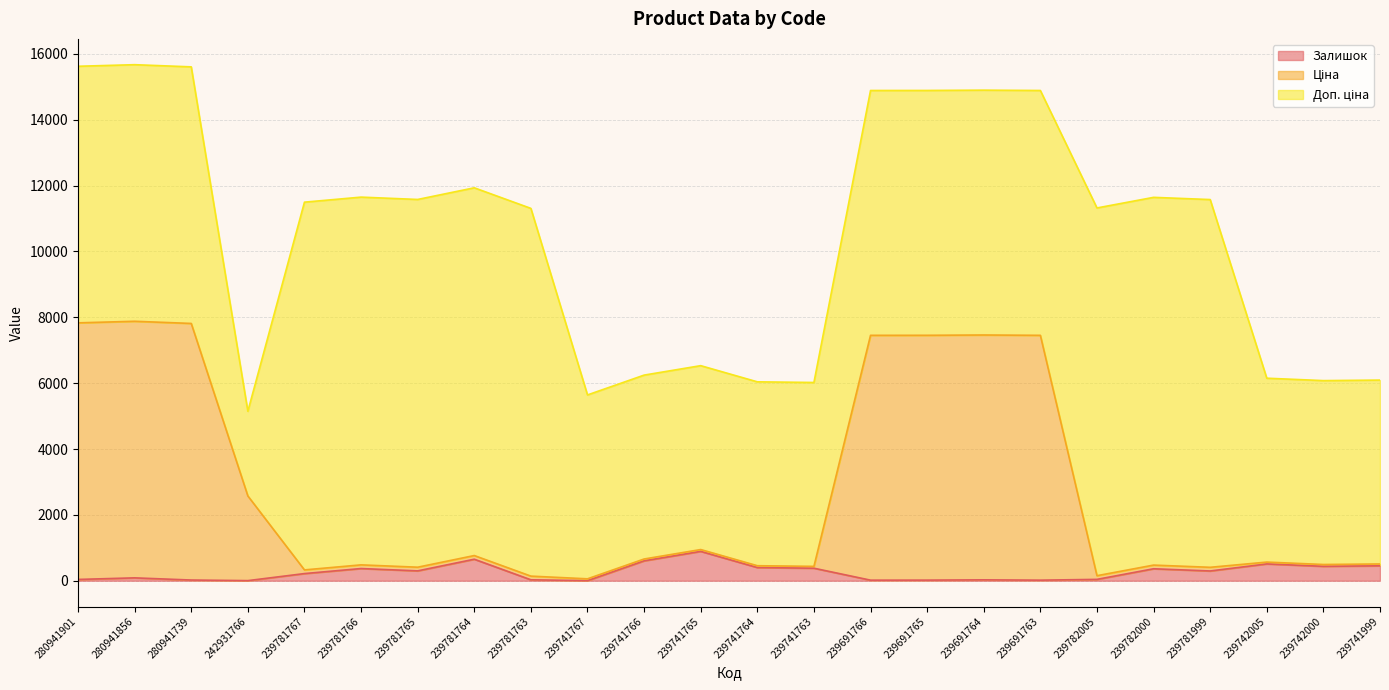

What is the minimum value shown in the chart?

2.0